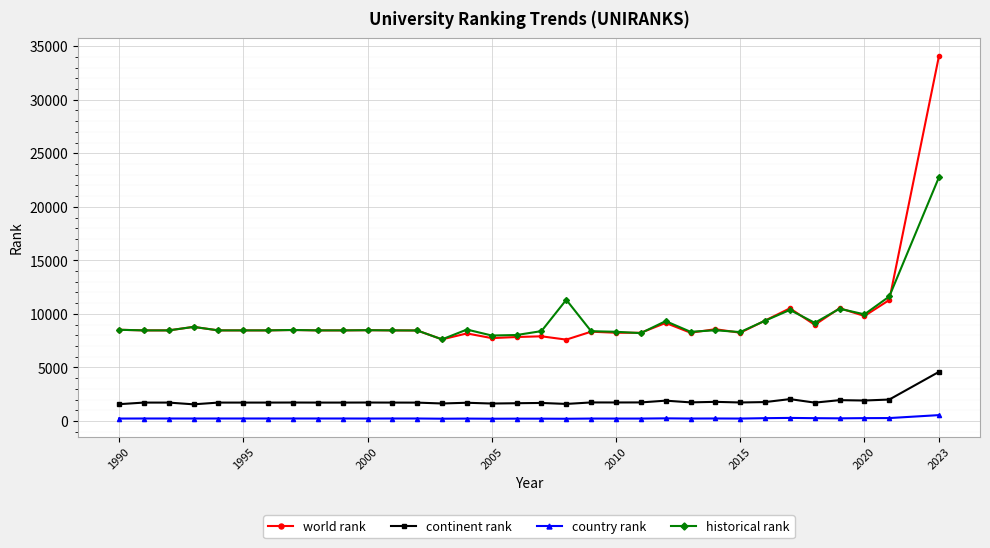

What is the minimum value shown in the chart?

208